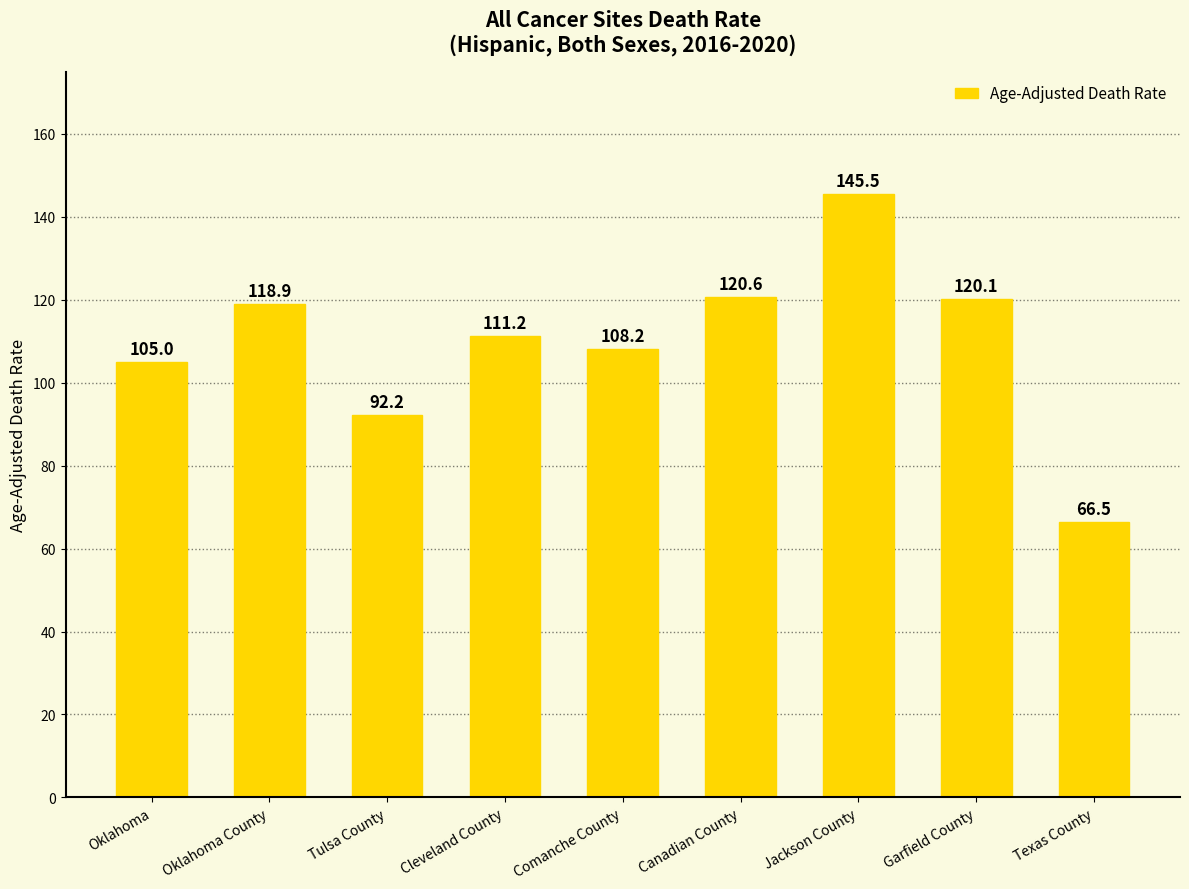

What is the label of the 8th bar from the left?

Garfield County